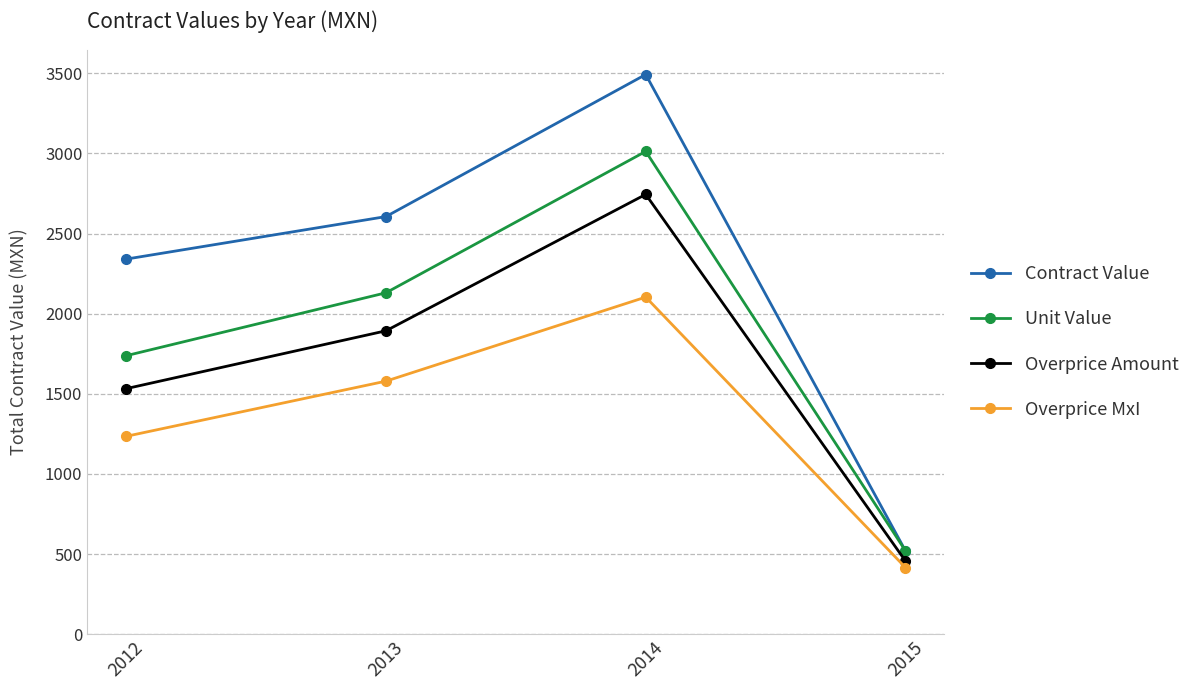

How many interior local peaks does the Overprice Amount series have?

1